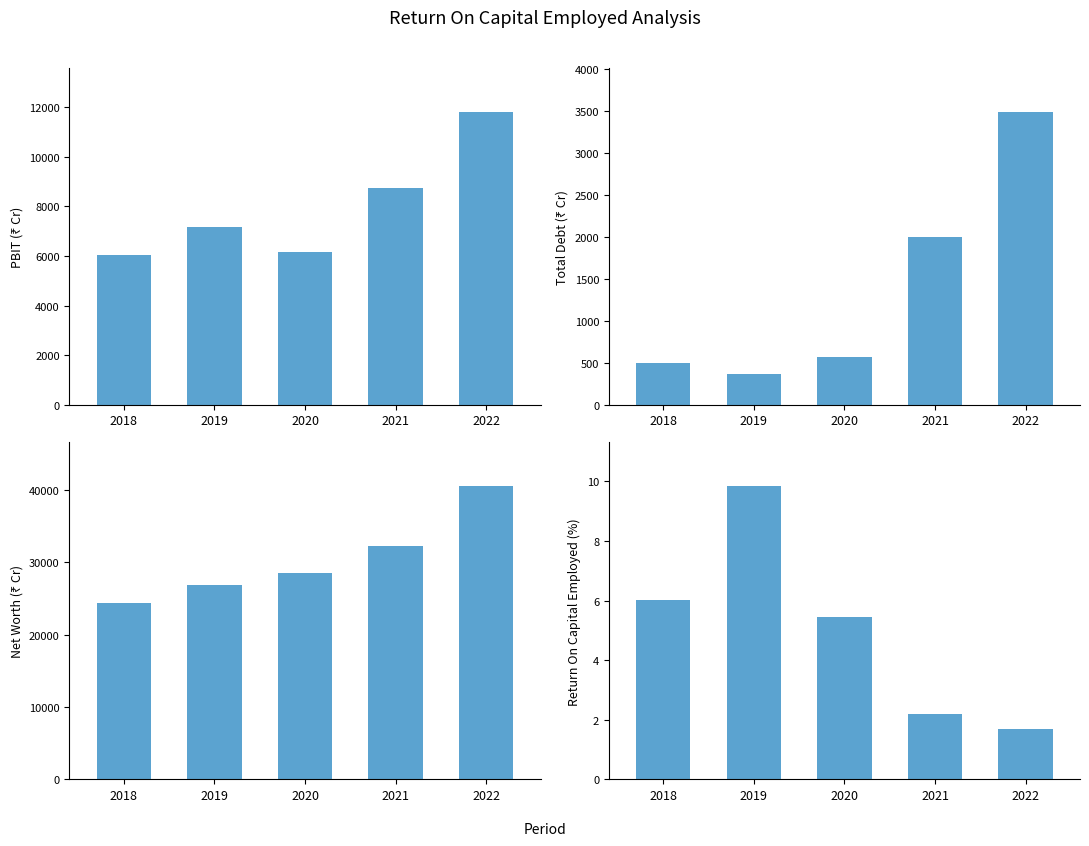

Reading right to left, what are all the values shown in this chart?

PBIT: 2022=11813.8	2021=8751.5	2020=6168.1	2019=7155.6	2018=6031.2
Total Debt: 2022=3490.8	2021=1994.5	2020=565.6	2019=364.1	2018=500.1
Net Worth: 2022=40516.4	2021=32323.9	2020=28524.9	2019=26928.5	2018=24417.4
Return On Capital Employed: 2022=1.7	2021=2.2	2020=5.5	2019=9.8	2018=6.0